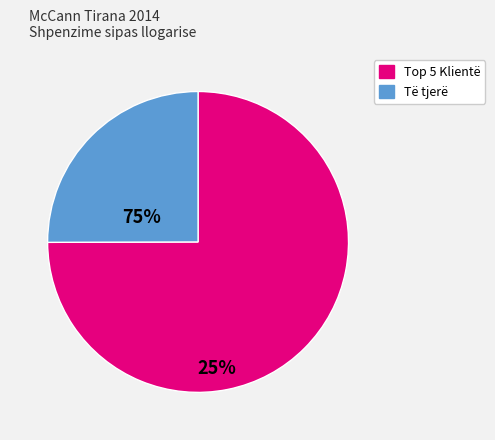

Is there any slice that represents more than half of the pie?

Yes